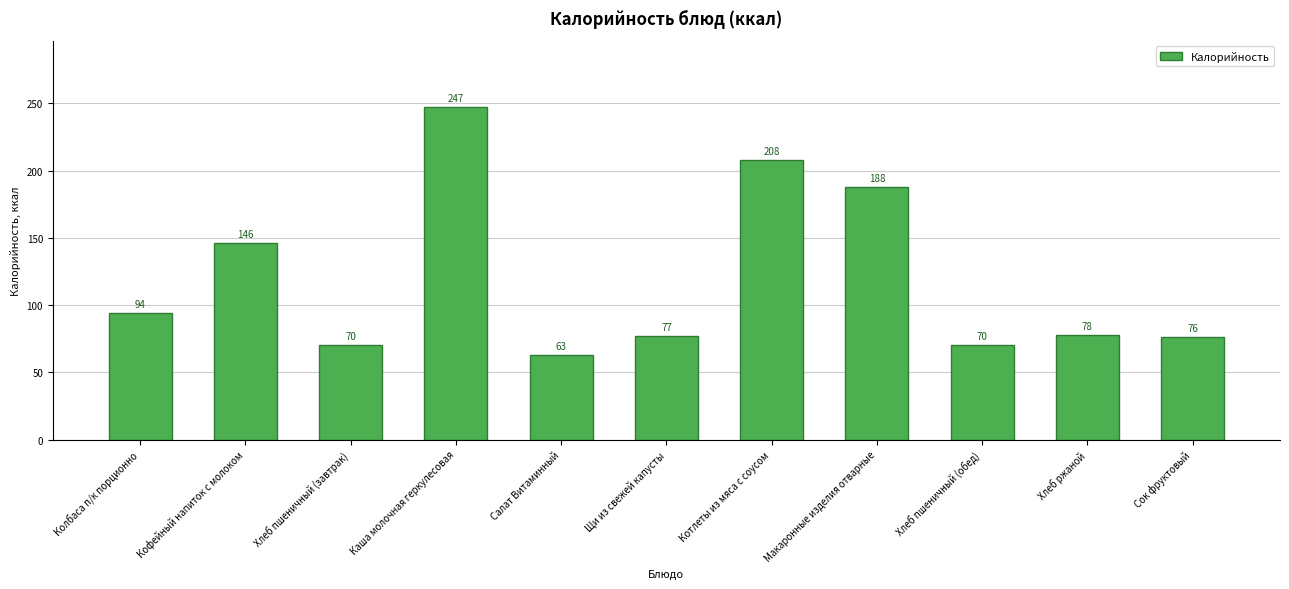

What is the difference between the maximum and minimum values?

184